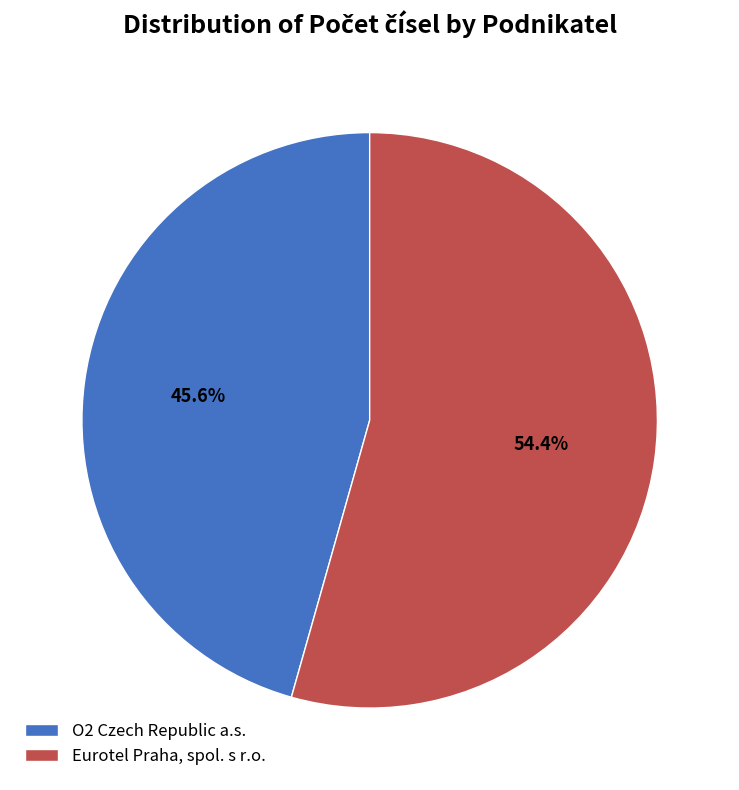

Between Eurotel Praha, spol. s r.o. and O2 Czech Republic a.s., which is larger?

Eurotel Praha, spol. s r.o.